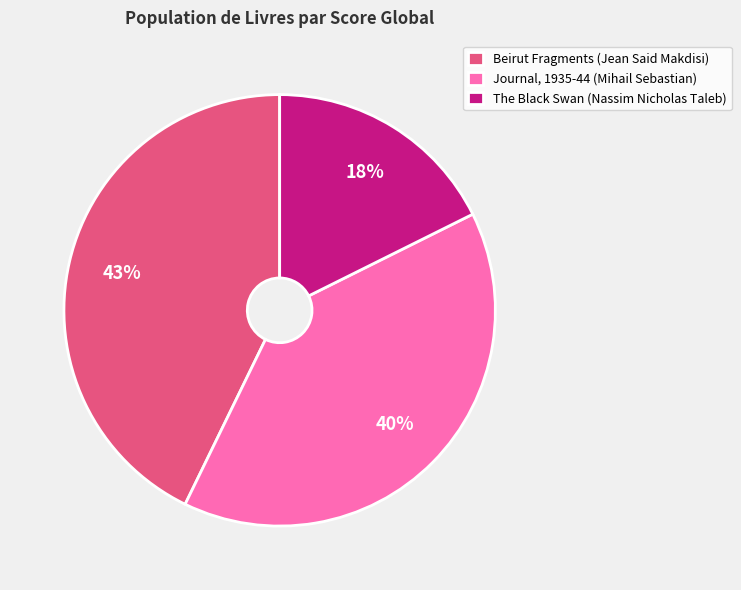

Between The Black Swan (Nassim Nicholas Taleb) and Beirut Fragments (Jean Said Makdisi), which is larger?

Beirut Fragments (Jean Said Makdisi)